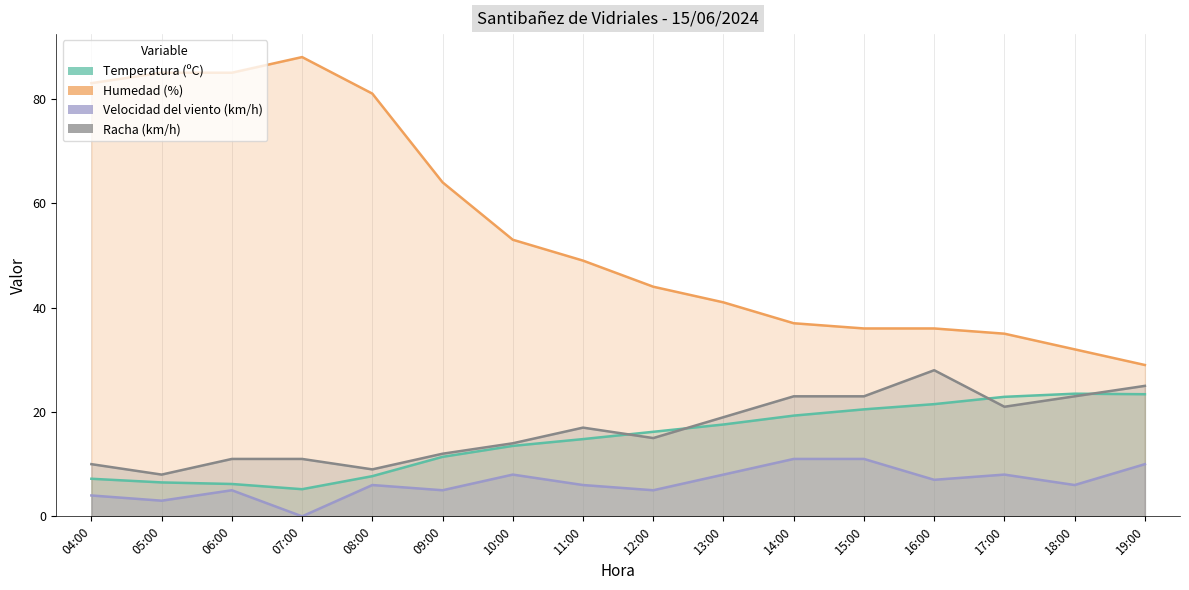

List the series in order of their peak value, lowest first.

Velocidad del viento (km/h), Temperatura (ºC), Racha (km/h), Humedad (%)